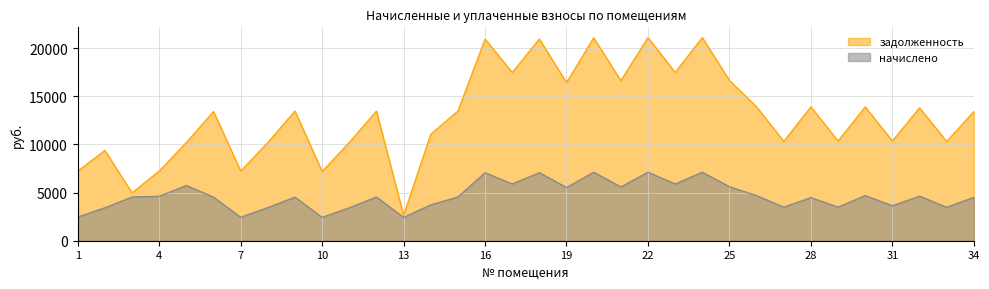

Rank the series at 31 from lowest to highest value.

начислено, задолженность